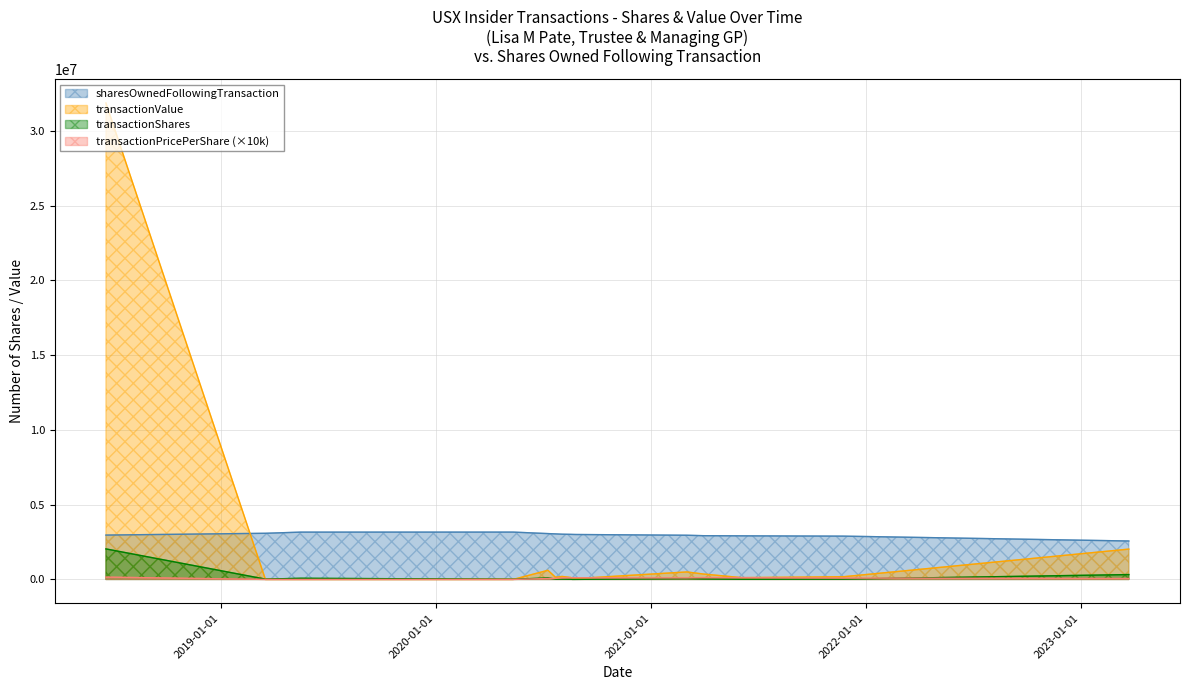

What is the difference between the highest and lowest values at 2020-05-12?

3164832.0